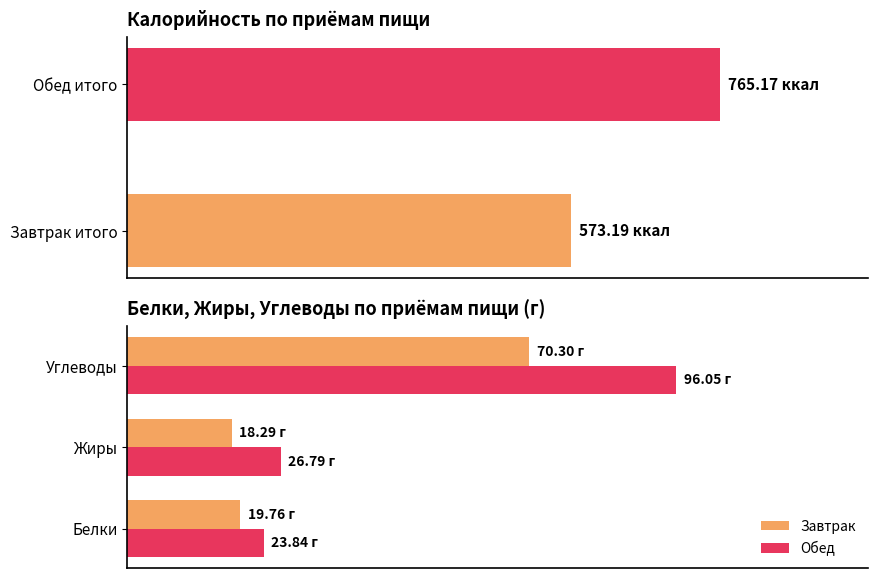

Which category has the highest value in the Углеводы series?

Обед